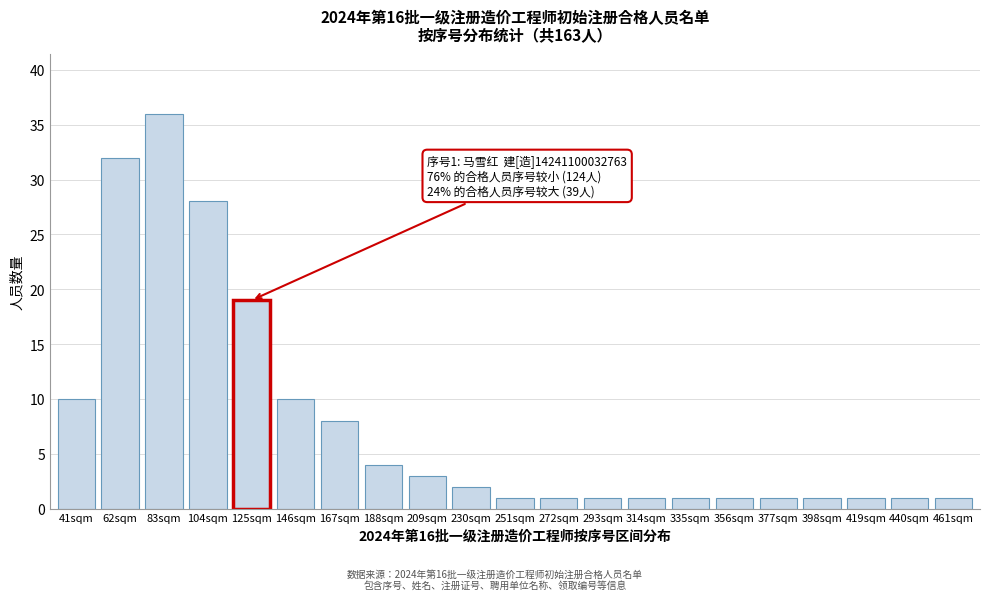

Reading left to right, what are all the values shown in this chart?

41sqm=10	62sqm=32	83sqm=36	104sqm=28	125sqm=19	146sqm=10	167sqm=8	188sqm=4	209sqm=3	230sqm=2	251sqm=1	272sqm=1	293sqm=1	314sqm=1	335sqm=1	356sqm=1	377sqm=1	398sqm=1	419sqm=1	440sqm=1	461sqm=1